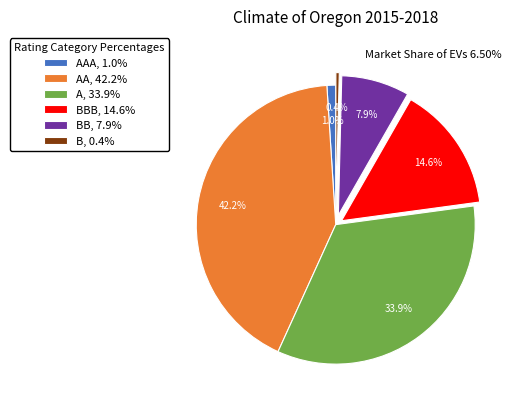

Is the sum of BBB, 14.6% and BB, 7.9% greater than half?

No